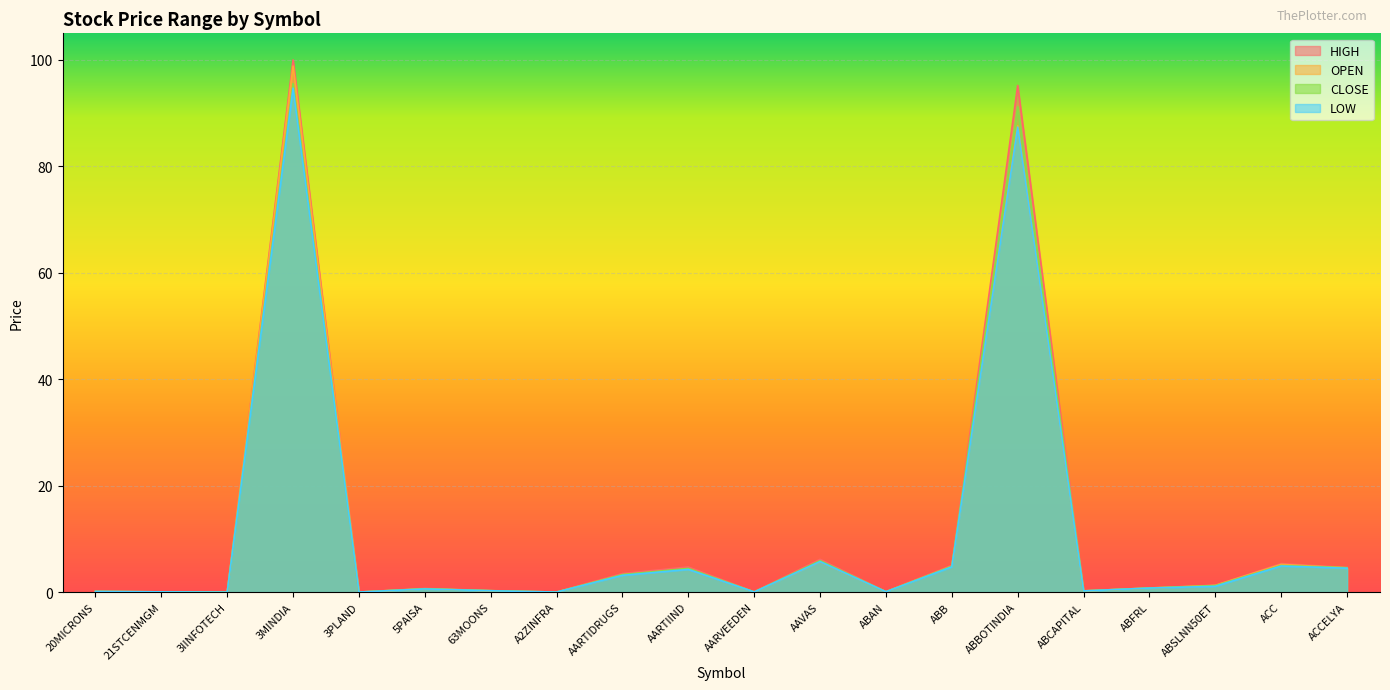

What is the difference between the OPEN values at ABSLNN50ET and AAVAS?

4.5